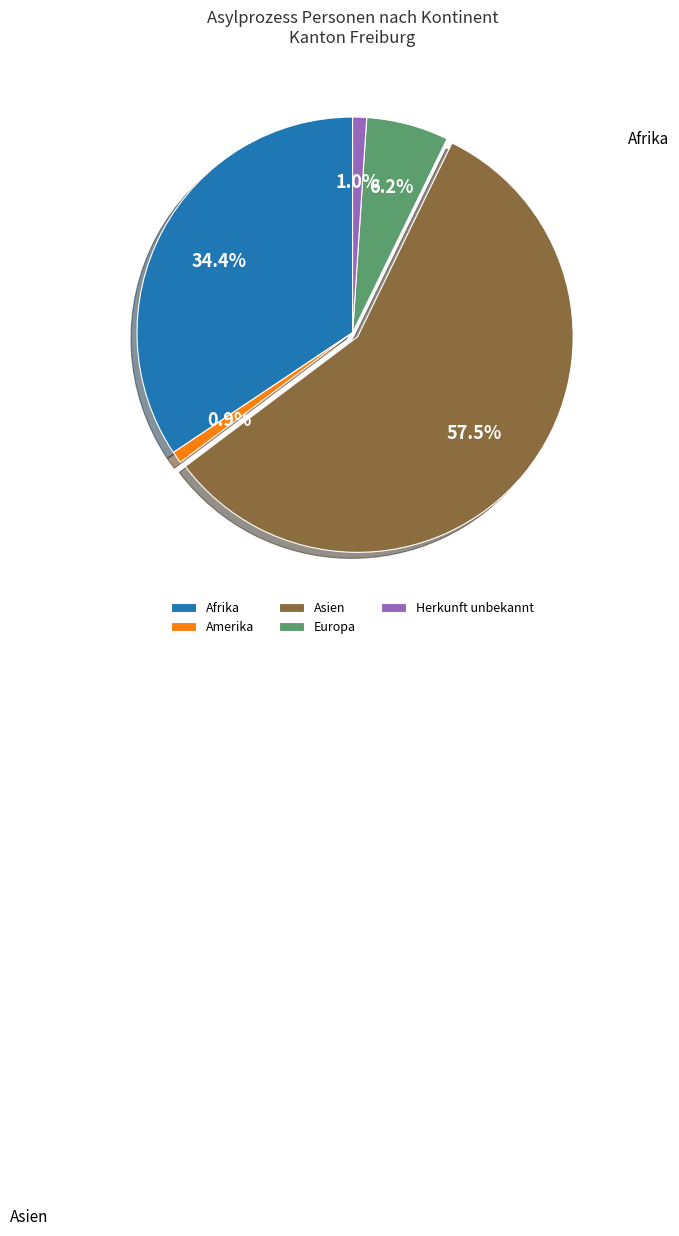

Is Asien the majority of the pie?

Yes